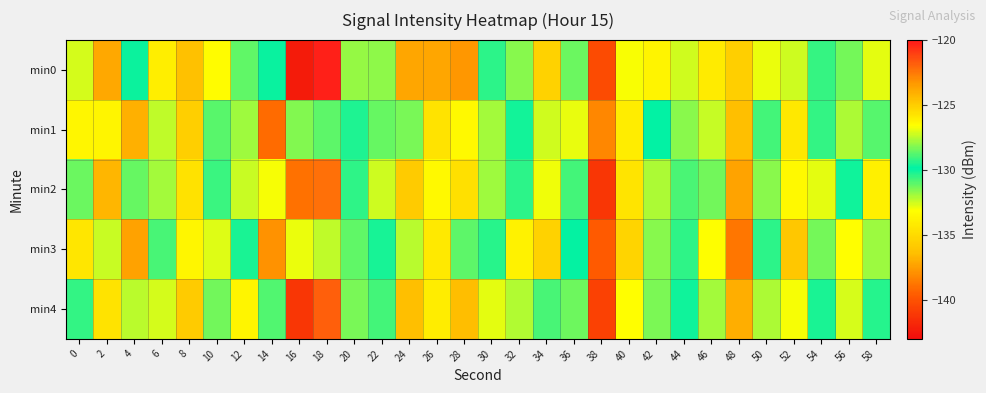

Reading right to left, what are all the values shown in this chart?

min0: 58=-132.8	56=-131.4	54=-130.5	52=-127.2	50=-132.9	48=-135.6	46=-126.0	44=-132.5	42=-133.7	40=-133.1	38=-140.3	36=-128.5	34=-125.1	32=-128.1	30=-129.3	28=-123.3	26=-137.2	24=-137.2	22=-128.0	20=-127.9	18=-120.3	16=-142.4	14=-129.7	12=-131.1	10=-126.5	8=-136.3	6=-126.0	4=-130.0	2=-123.8	0=-127.1
min1: 58=-128.8	56=-132.1	54=-129.2	52=-125.9	50=-130.7	48=-136.4	46=-127.3	44=-131.6	42=-129.8	40=-134.1	38=-138.2	36=-126.9	34=-132.5	32=-130.1	30=-127.8	28=-133.4	26=-125.7	24=-128.3	22=-131.2	20=-129.5	18=-128.7	16=-131.5	14=-139.1	12=-131.9	10=-131.0	8=-125.1	6=-127.4	4=-124.1	2=-133.6	0=-126.3
min2: 58=-133.9	56=-129.7	54=-132.8	52=-126.4	50=-131.6	48=-137.3	46=-128.4	44=-130.8	42=-132.1	40=-134.5	38=-141.2	36=-130.7	34=-126.8	32=-129.3	30=-131.9	28=-125.6	26=-133.4	24=-135.8	22=-127.2	20=-130.5	18=-122.3	16=-138.9	14=-126.7	12=-132.4	10=-129.1	8=-134.6	6=-127.8	4=-131.2	2=-124.3	0=-128.5
min3: 58=-127.9	56=-133.2	54=-131.4	52=-124.8	50=-129.3	48=-138.7	46=-126.6	44=-130.5	42=-128.1	40=-135.3	38=-139.6	36=-129.9	34=-125.2	32=-133.8	30=-130.4	28=-128.7	26=-134.2	24=-127.5	22=-129.6	20=-131.1	18=-127.4	16=-132.9	14=-137.8	12=-130.2	10=-132.7	8=-126.3	6=-128.9	4=-123.6	2=-132.4	0=-125.8
min4: 58=-129.4	56=-132.6	54=-130.2	52=-126.7	50=-132.1	48=-136.9	46=-127.8	44=-129.7	42=-131.5	40=-133.2	38=-140.7	36=-131.3	34=-128.9	32=-127.6	30=-132.8	28=-124.5	26=-134.1	24=-136.4	22=-130.7	20=-128.3	18=-121.8	16=-141.2	14=-130.9	12=-133.6	10=-128.4	8=-135.8	6=-127.1	4=-132.3	2=-125.7	0=-129.2